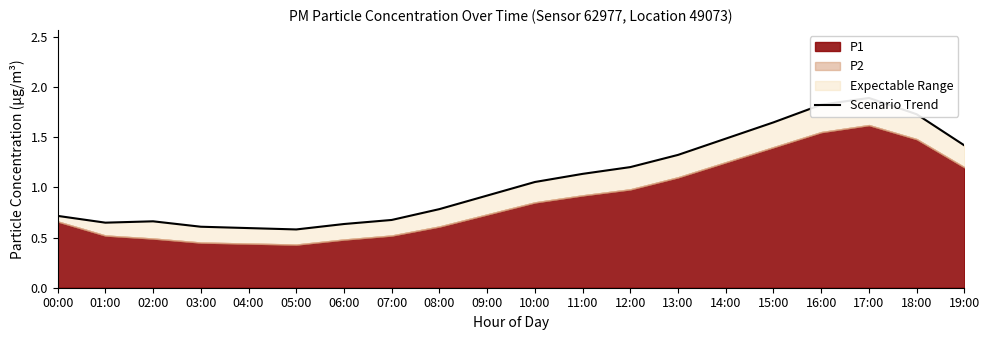

True or false: the data shows 1.2 at 12:00.

True